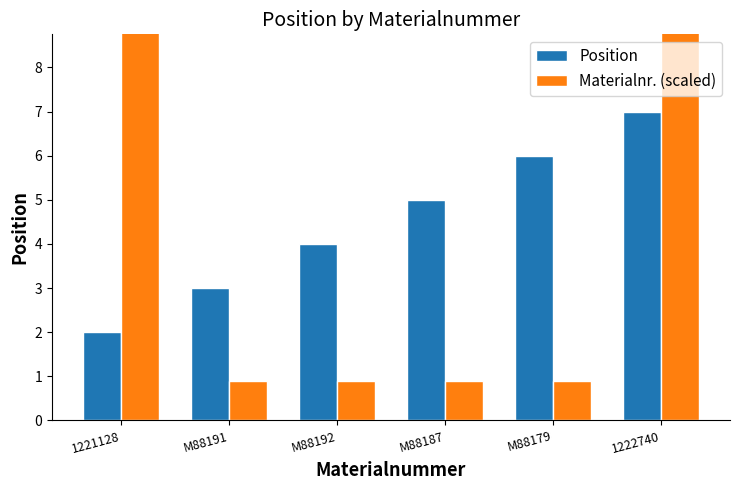

What is the sum of all Materialnr. (scaled) values?

27.6